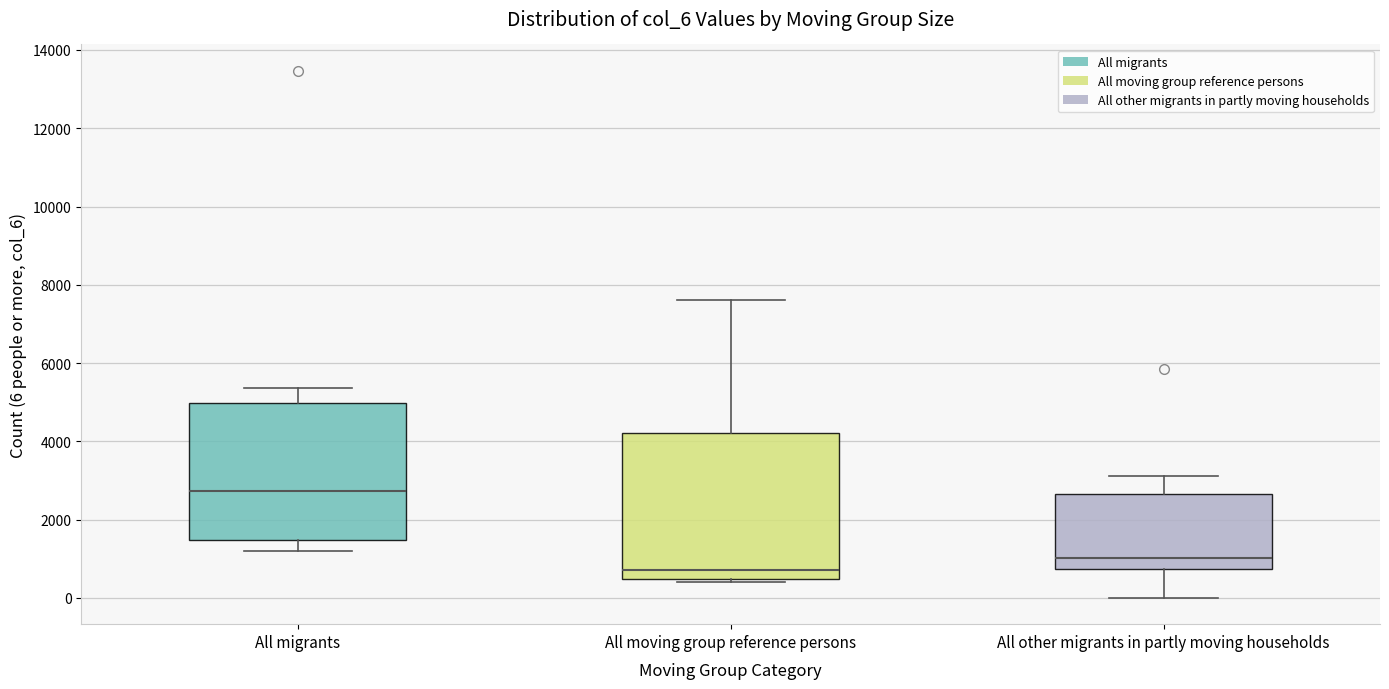

Which box has the highest median line?

All migrants